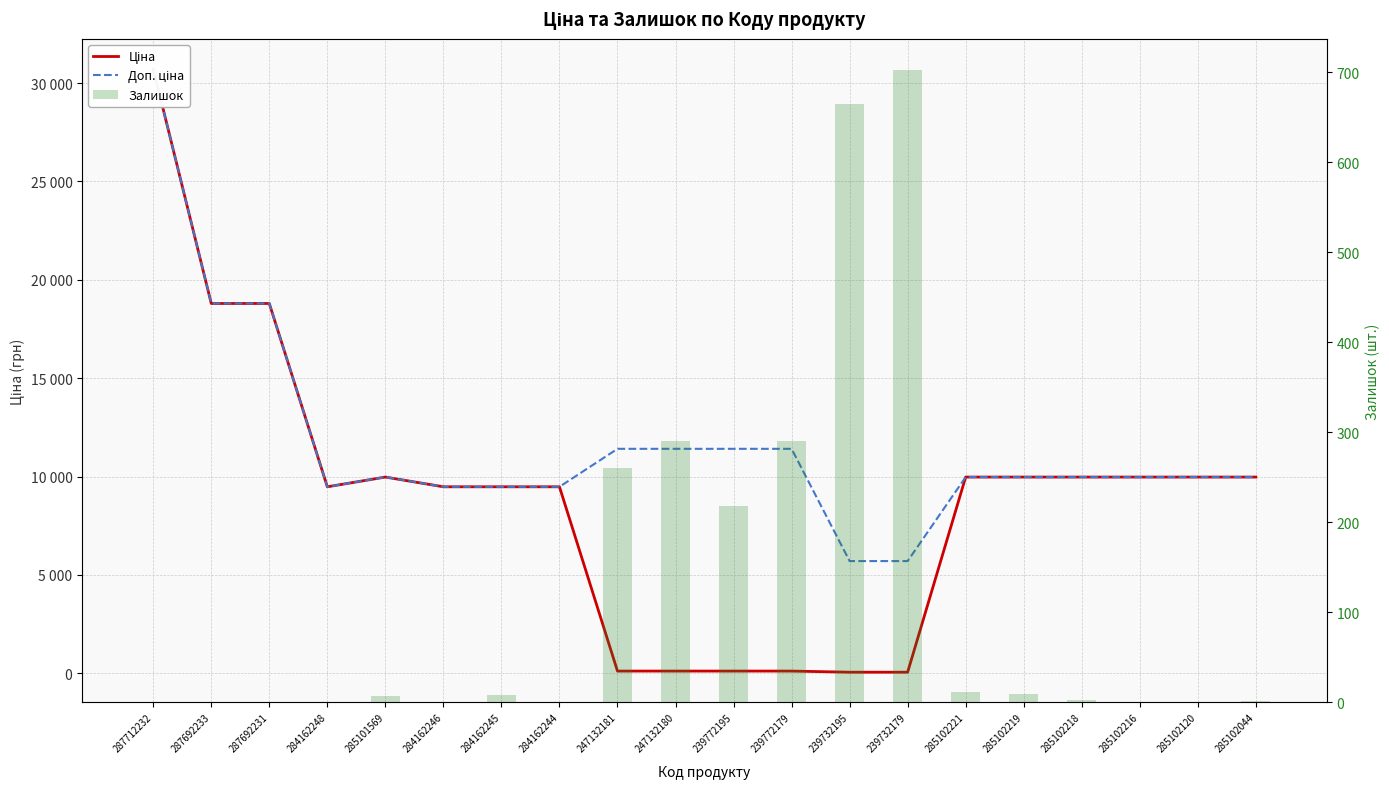

What is the spread (max minus min) of values at 239772195?

11295.9